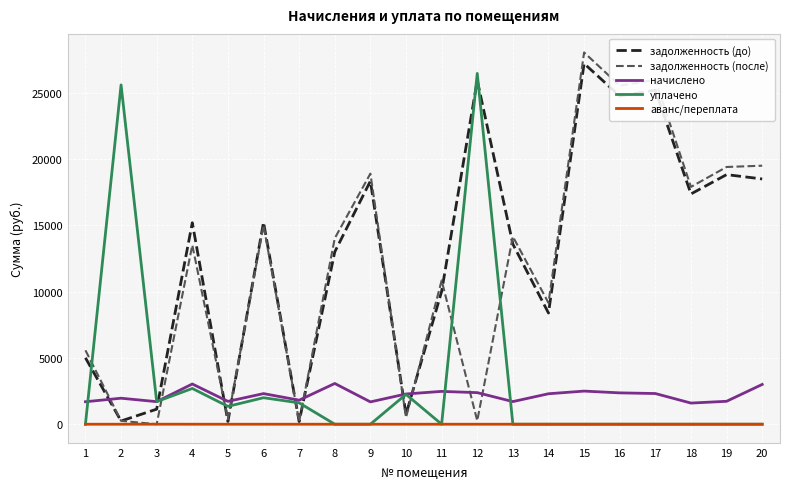

At how many categories does at least one series exceed 21745?

5